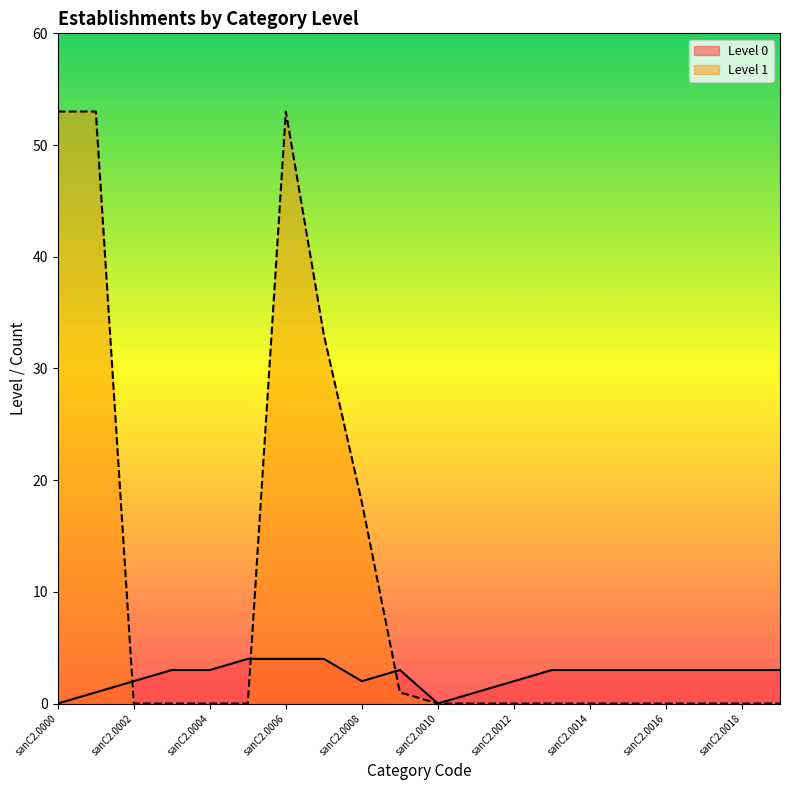

Does the chart have visible grid lines?

No